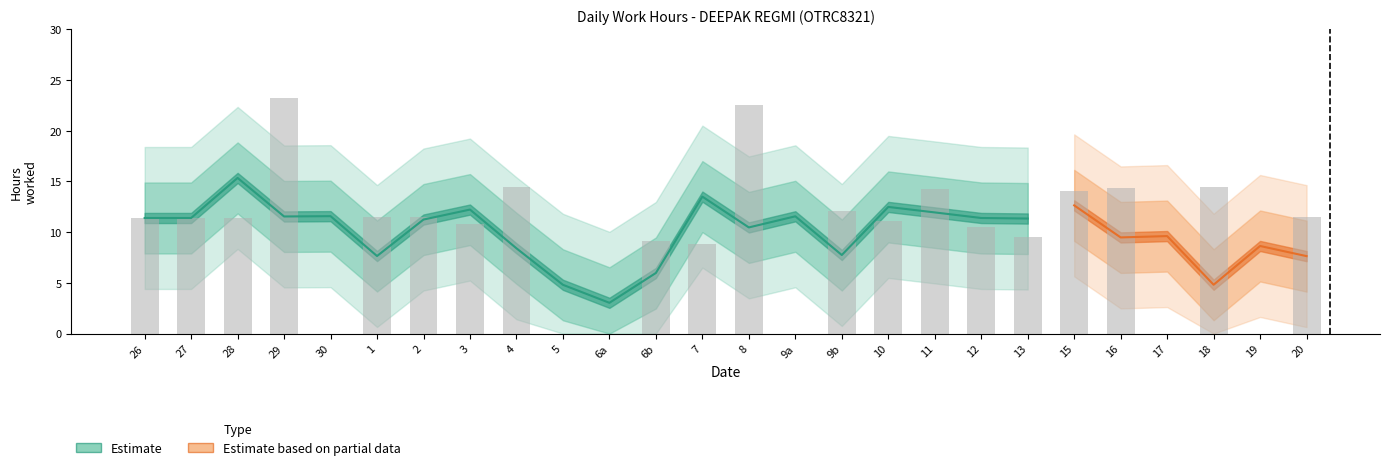

What is the sum of all values?

258.0